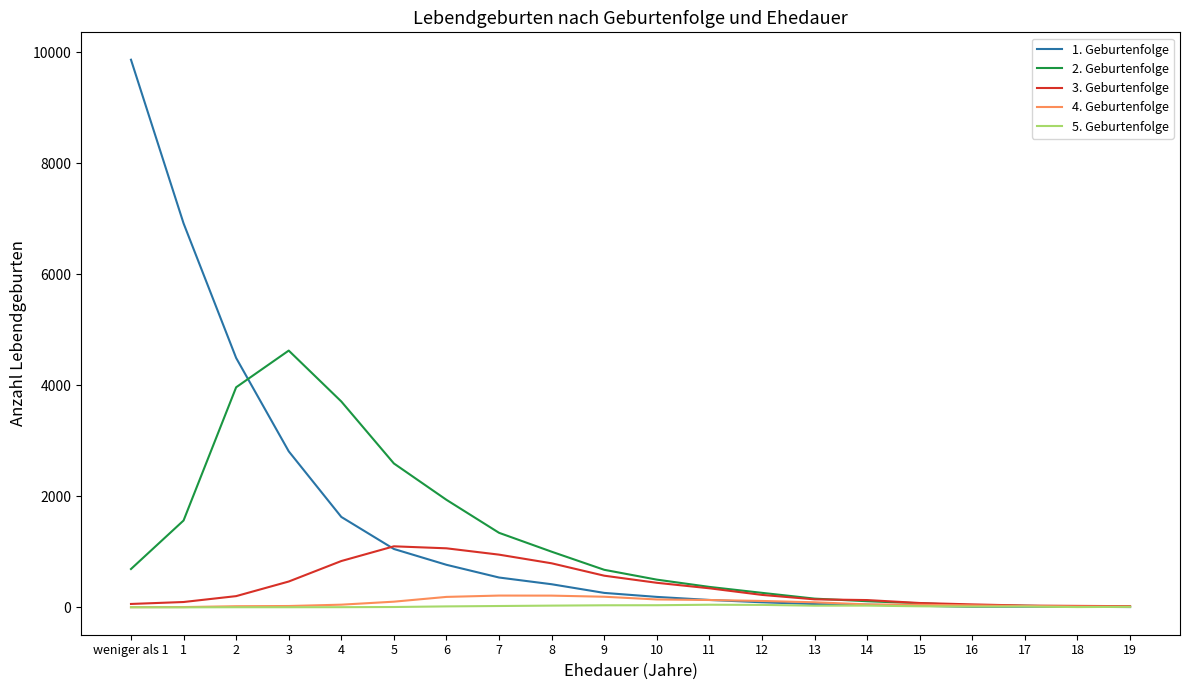

Is the value of 5. Geburtenfolge at 16 greater than the value of 2. Geburtenfolge at 4?

No